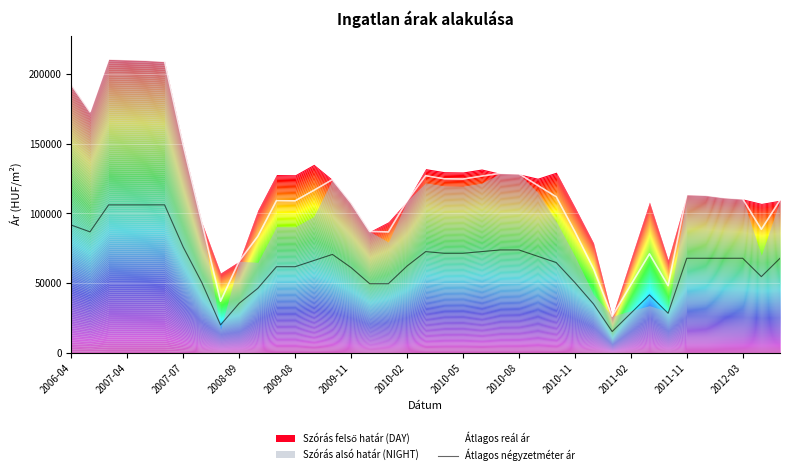

How many lines are shown in the chart?

2